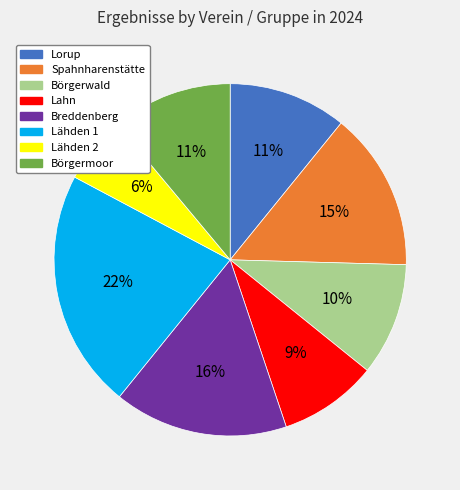

To the nearest percent, what is the difference between the Börgermoor and Spahnharenstätte slice percentages?

4%